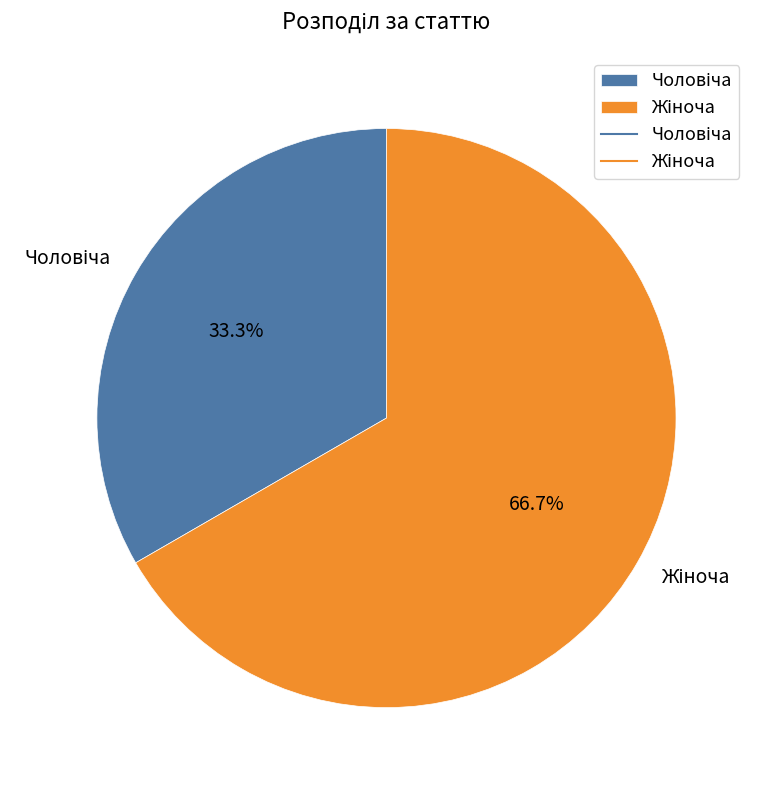

What portion of the pie excludes Чоловіча?

66.7%